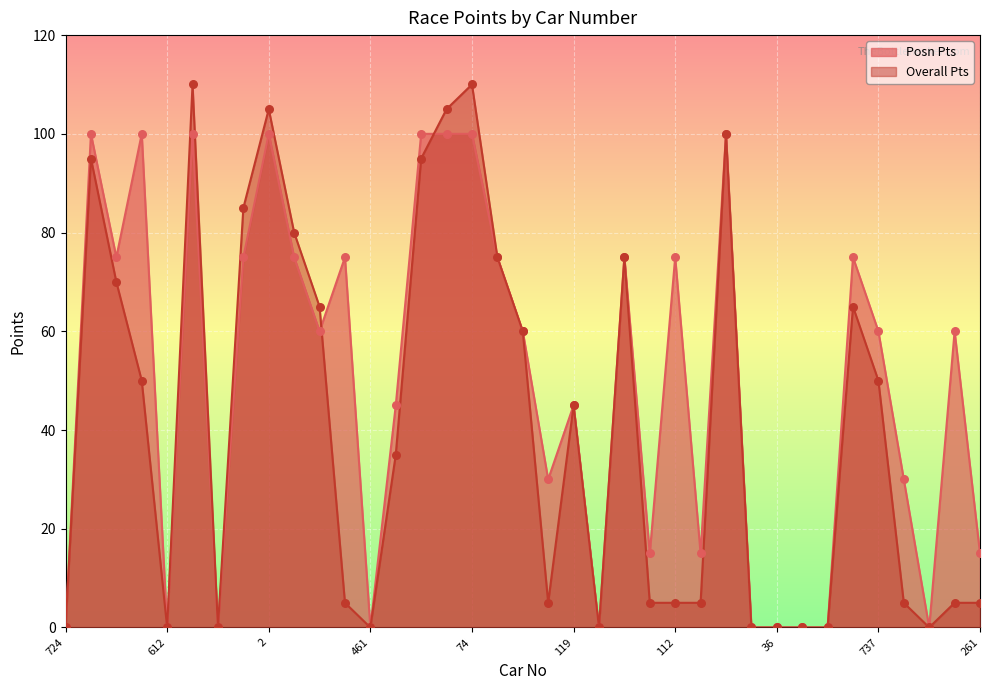

What is the total value across all series at 181?

35